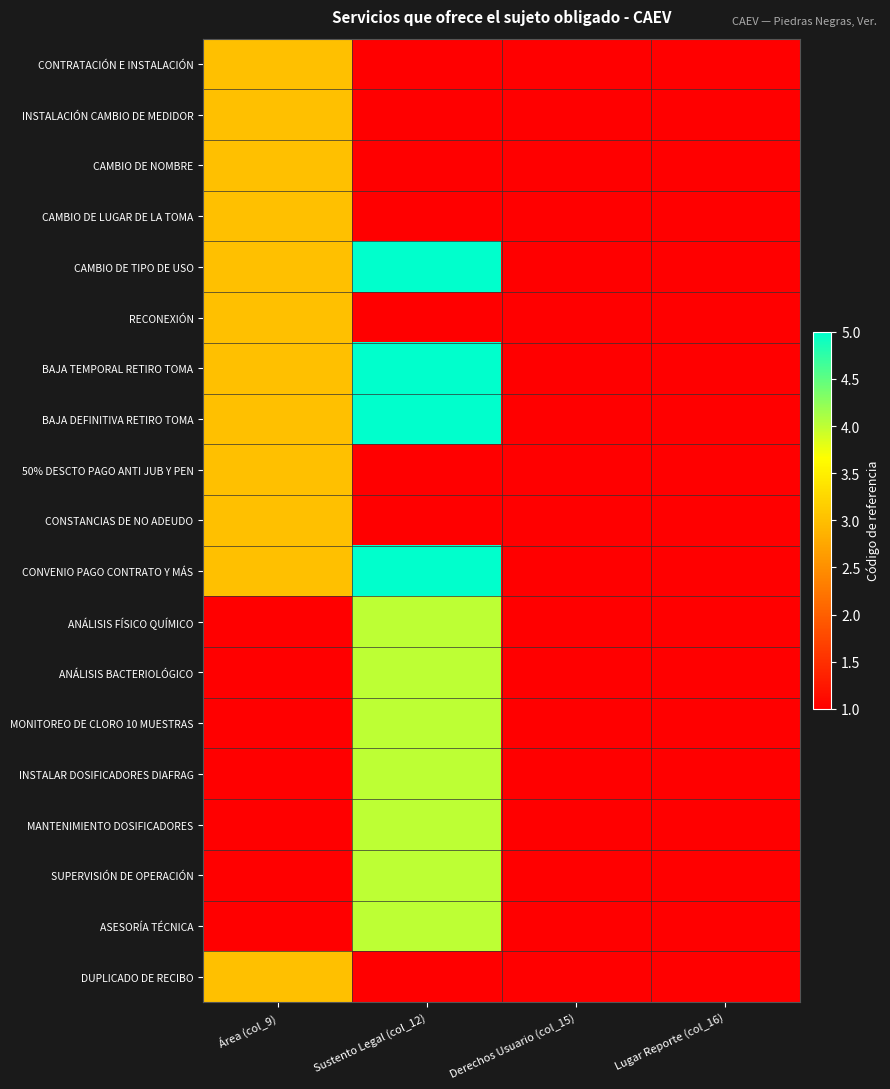

Reading left to right, extract all data points from this chart.

CONTRATACIÓN E INSTALACIÓN: Área (col_9)=3	Sustento Legal (col_12)=1	Derechos Usuario (col_15)=1	Lugar Reporte (col_16)=1
INSTALACIÓN CAMBIO DE MEDIDOR: Área (col_9)=3	Sustento Legal (col_12)=1	Derechos Usuario (col_15)=1	Lugar Reporte (col_16)=1
CAMBIO DE NOMBRE: Área (col_9)=3	Sustento Legal (col_12)=1	Derechos Usuario (col_15)=1	Lugar Reporte (col_16)=1
CAMBIO DE LUGAR DE LA TOMA: Área (col_9)=3	Sustento Legal (col_12)=1	Derechos Usuario (col_15)=1	Lugar Reporte (col_16)=1
CAMBIO DE TIPO DE USO: Área (col_9)=3	Sustento Legal (col_12)=5	Derechos Usuario (col_15)=1	Lugar Reporte (col_16)=1
RECONEXIÓN: Área (col_9)=3	Sustento Legal (col_12)=1	Derechos Usuario (col_15)=1	Lugar Reporte (col_16)=1
BAJA TEMPORAL RETIRO TOMA: Área (col_9)=3	Sustento Legal (col_12)=5	Derechos Usuario (col_15)=1	Lugar Reporte (col_16)=1
BAJA DEFINITIVA RETIRO TOMA: Área (col_9)=3	Sustento Legal (col_12)=5	Derechos Usuario (col_15)=1	Lugar Reporte (col_16)=1
50% DESCTO PAGO ANTI JUB Y PEN: Área (col_9)=3	Sustento Legal (col_12)=1	Derechos Usuario (col_15)=1	Lugar Reporte (col_16)=1
CONSTANCIAS DE NO ADEUDO: Área (col_9)=3	Sustento Legal (col_12)=1	Derechos Usuario (col_15)=1	Lugar Reporte (col_16)=1
CONVENIO PAGO CONTRATO Y MÁS: Área (col_9)=3	Sustento Legal (col_12)=5	Derechos Usuario (col_15)=1	Lugar Reporte (col_16)=1
ANÁLISIS FÍSICO QUÍMICO: Área (col_9)=1	Sustento Legal (col_12)=4	Derechos Usuario (col_15)=1	Lugar Reporte (col_16)=1
ANÁLISIS BACTERIOLÓGICO: Área (col_9)=1	Sustento Legal (col_12)=4	Derechos Usuario (col_15)=1	Lugar Reporte (col_16)=1
MONITOREO DE CLORO 10 MUESTRAS: Área (col_9)=1	Sustento Legal (col_12)=4	Derechos Usuario (col_15)=1	Lugar Reporte (col_16)=1
INSTALAR DOSIFICADORES DIAFRAG: Área (col_9)=1	Sustento Legal (col_12)=4	Derechos Usuario (col_15)=1	Lugar Reporte (col_16)=1
MANTENIMIENTO DOSIFICADORES: Área (col_9)=1	Sustento Legal (col_12)=4	Derechos Usuario (col_15)=1	Lugar Reporte (col_16)=1
SUPERVISIÓN DE OPERACIÓN: Área (col_9)=1	Sustento Legal (col_12)=4	Derechos Usuario (col_15)=1	Lugar Reporte (col_16)=1
ASESORÍA TÉCNICA: Área (col_9)=1	Sustento Legal (col_12)=4	Derechos Usuario (col_15)=1	Lugar Reporte (col_16)=1
DUPLICADO DE RECIBO: Área (col_9)=3	Sustento Legal (col_12)=1	Derechos Usuario (col_15)=1	Lugar Reporte (col_16)=1